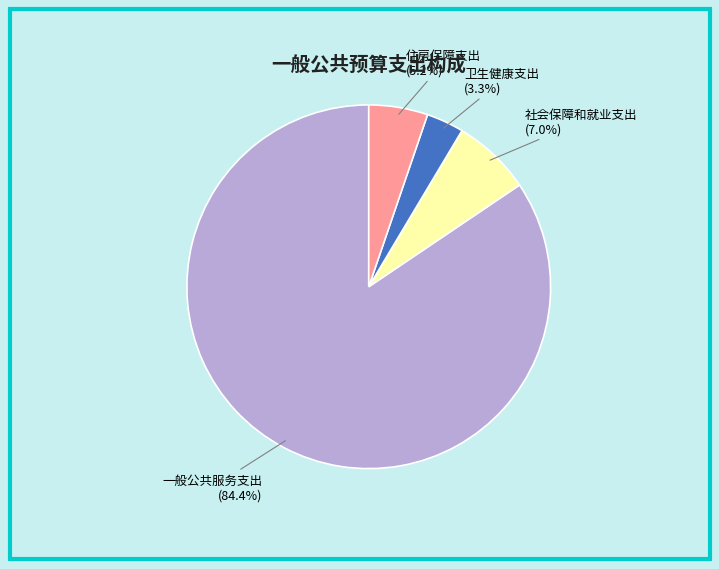

What percentage is the 社会保障和就业支出 slice, to the nearest percent?

7%